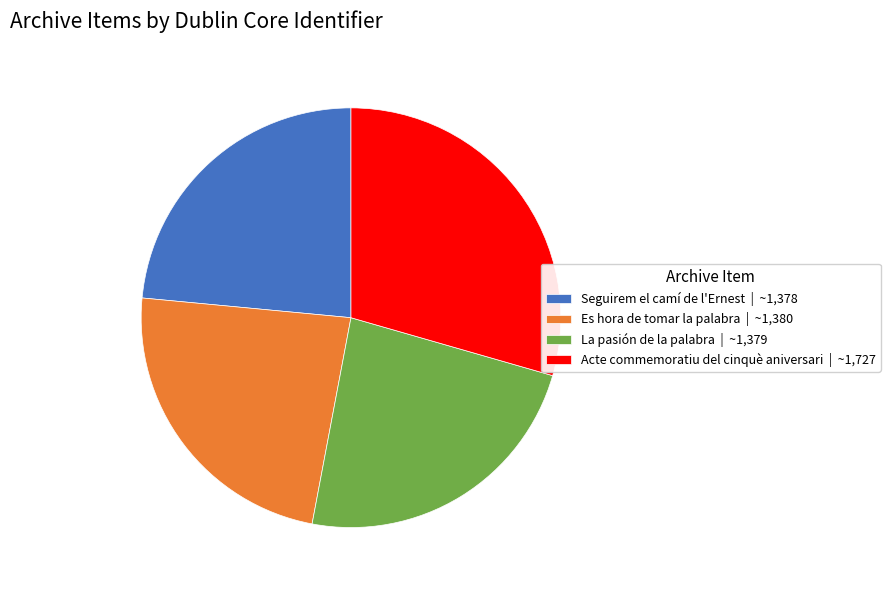

Is there any slice that represents more than half of the pie?

No